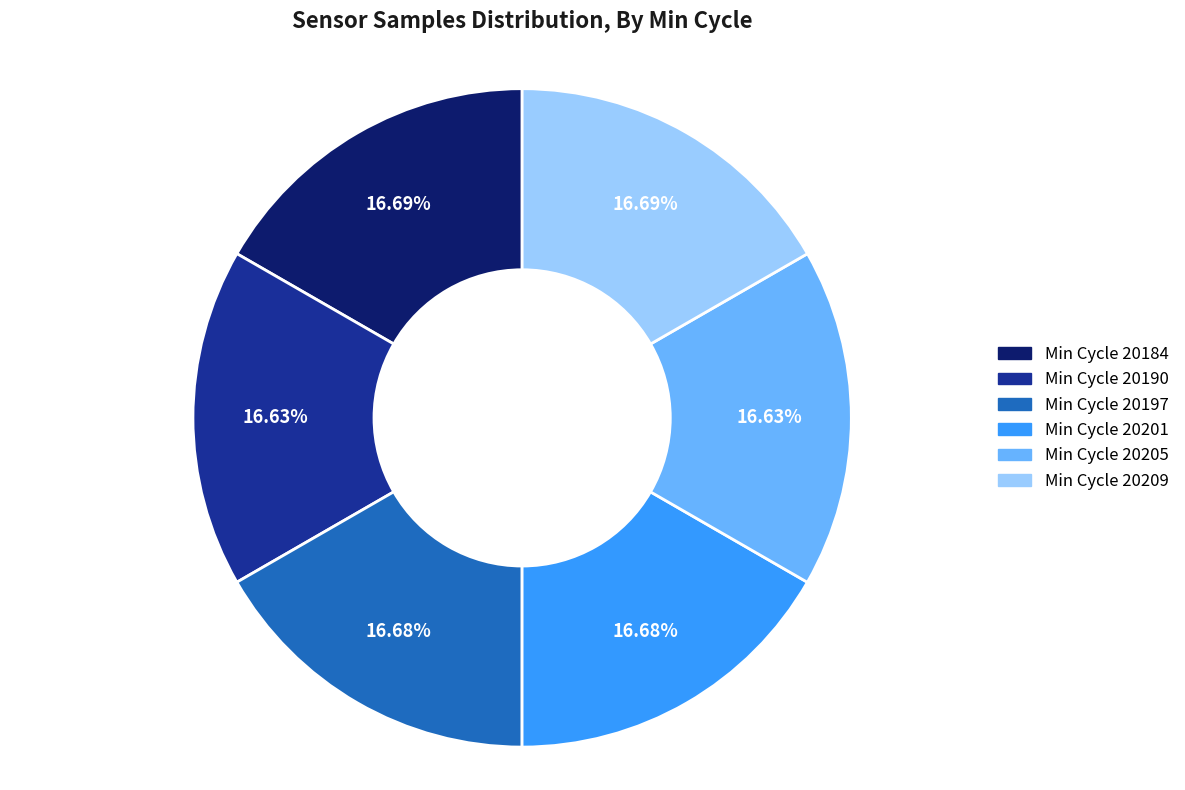

Combined, do Min Cycle 20184 and Min Cycle 20205 account for over 50%?

No